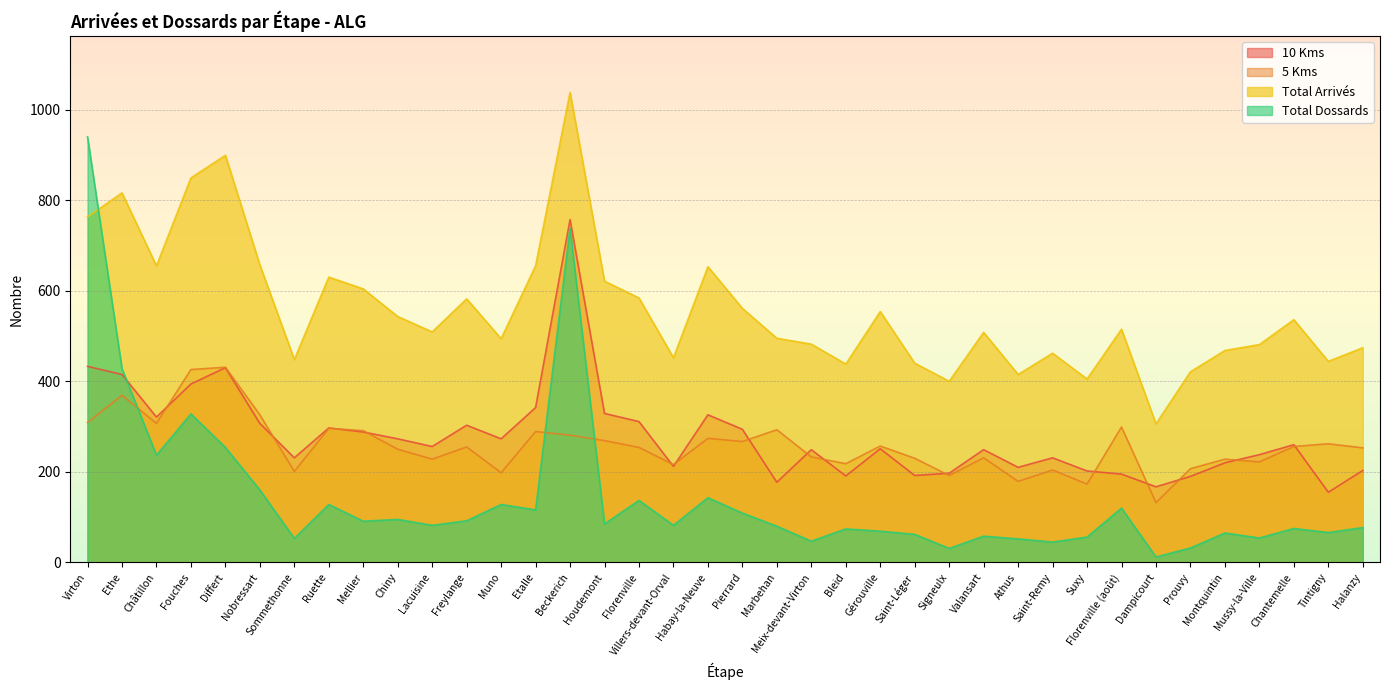

True or false: Total Arrivés and 5 Kms cross at least once.

False